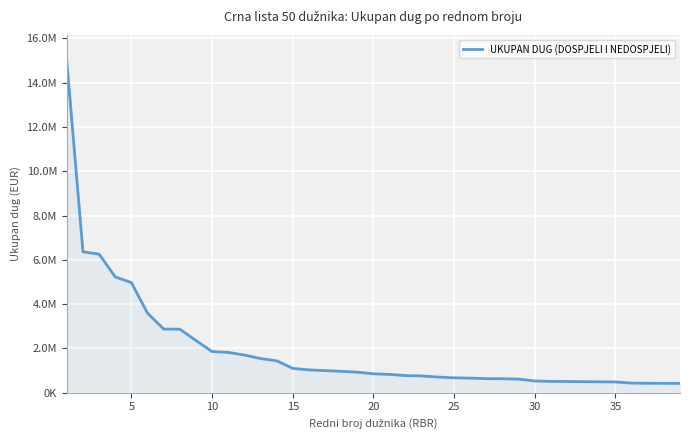

Does the chart display data point markers on the line(s)?

No